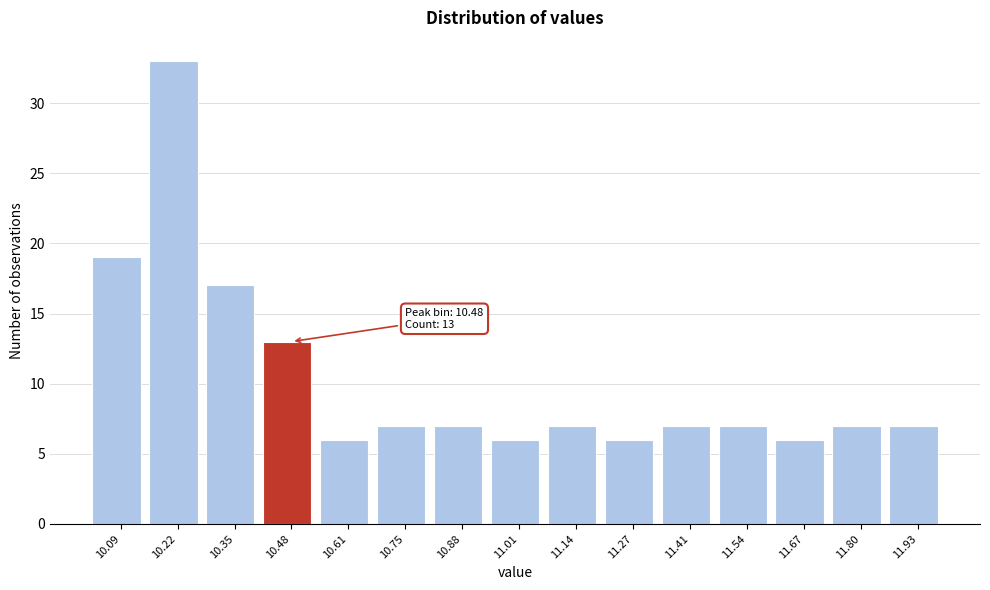

Which range on the x-axis has the tallest bar?

10.152 to 10.284